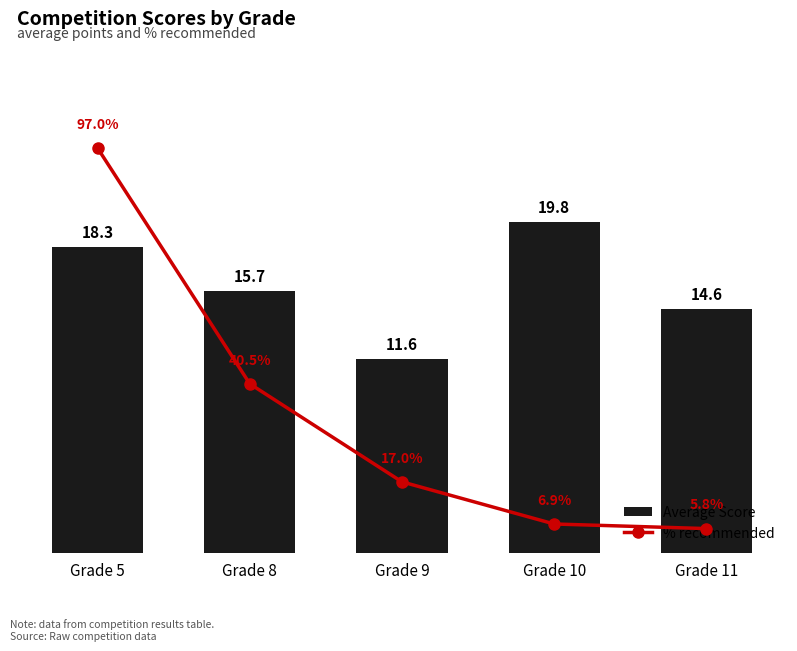

The % recommended series shows 5.8 at Grade 11. True or false?

True